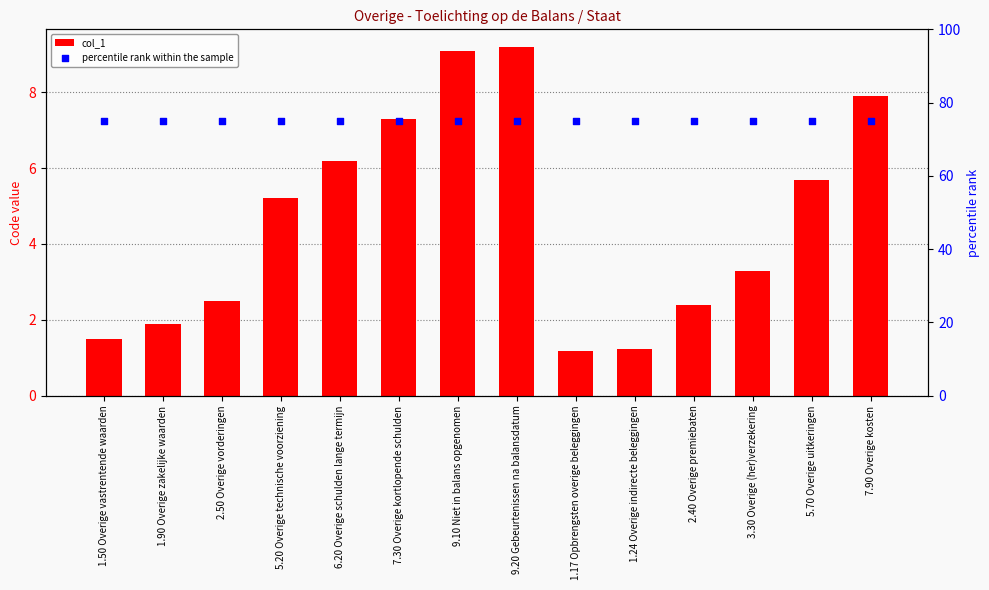

What is the total value across all series at 1.24 Overige indirecte beleggingen?

76.2